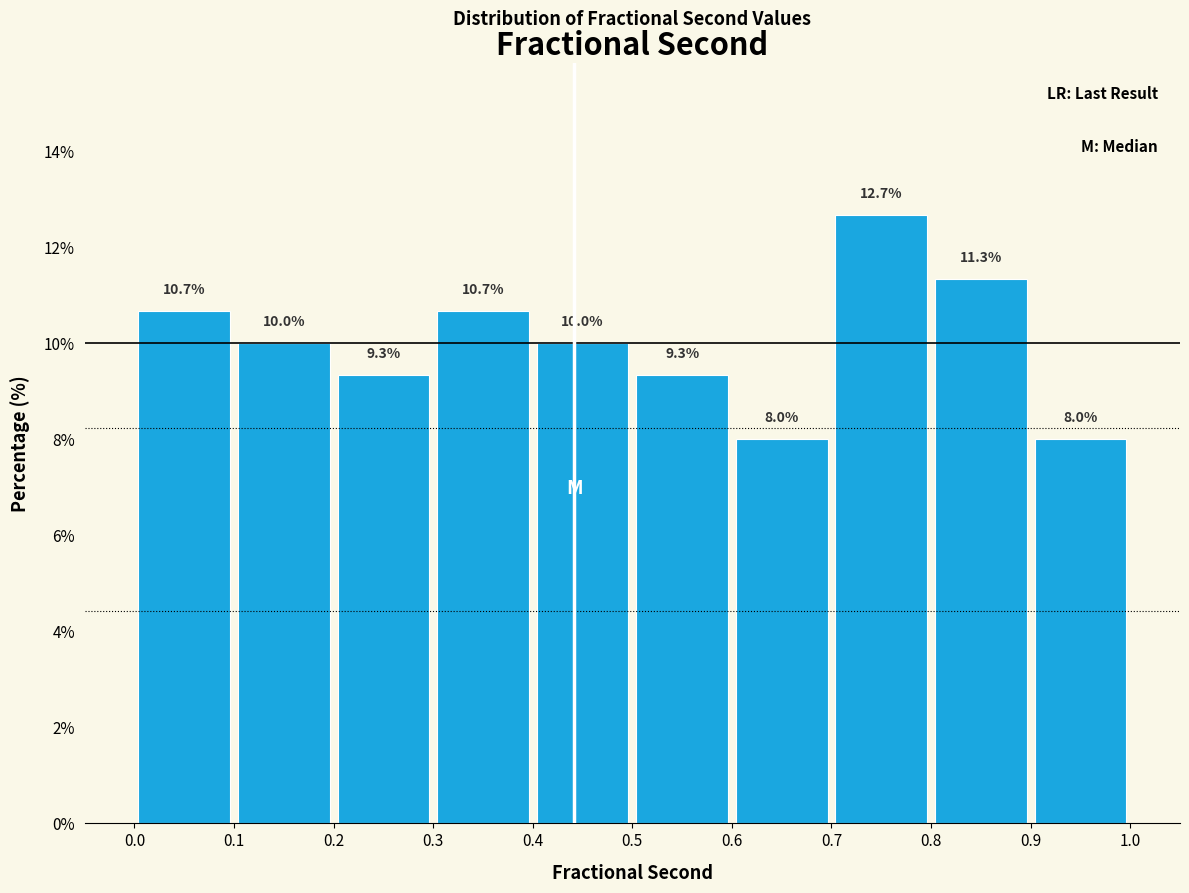

How tall is the bar that spans 0.3 to 0.4 on the x-axis?

10.7